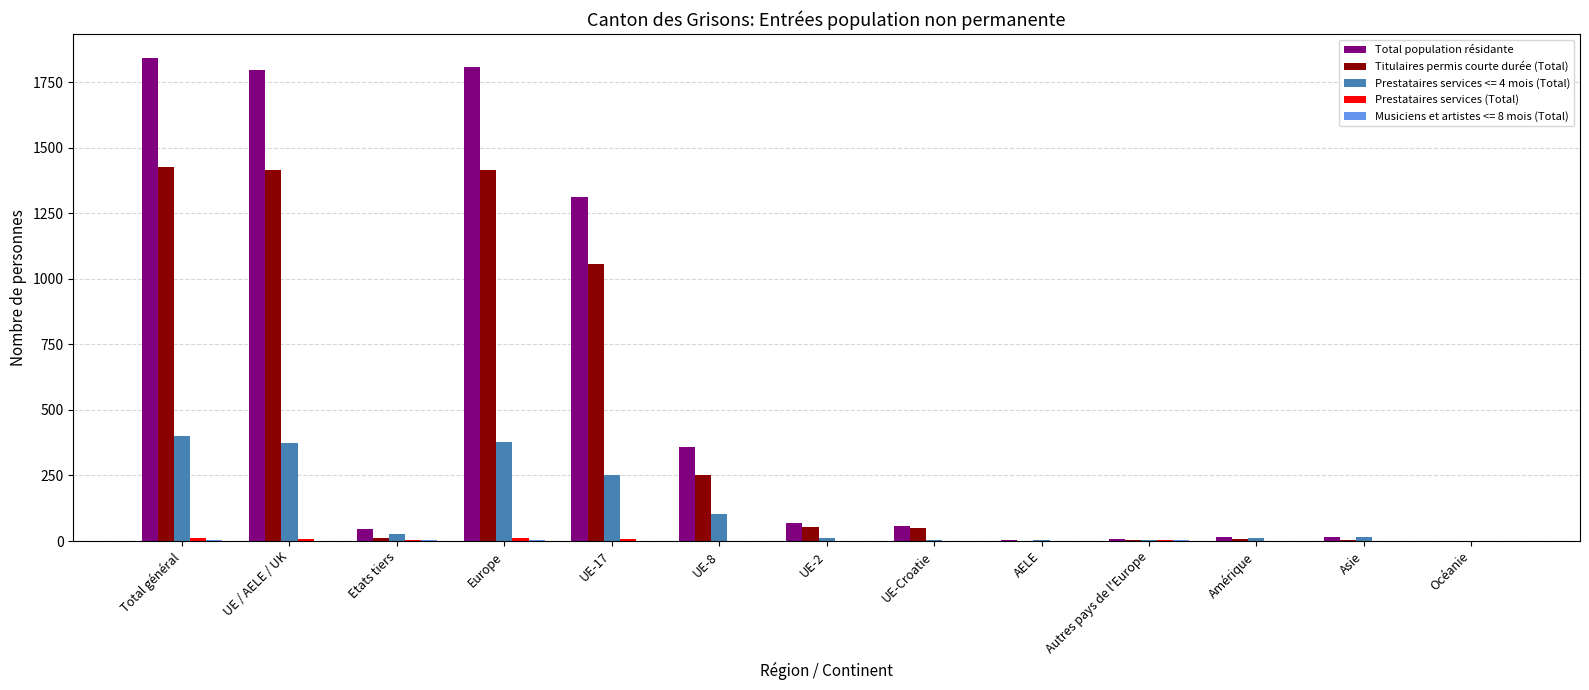

Is the value of Prestataires services <= 4 mois (Total) at Amérique greater than the value of Titulaires permis courte durée (Total) at UE-Croatie?

No